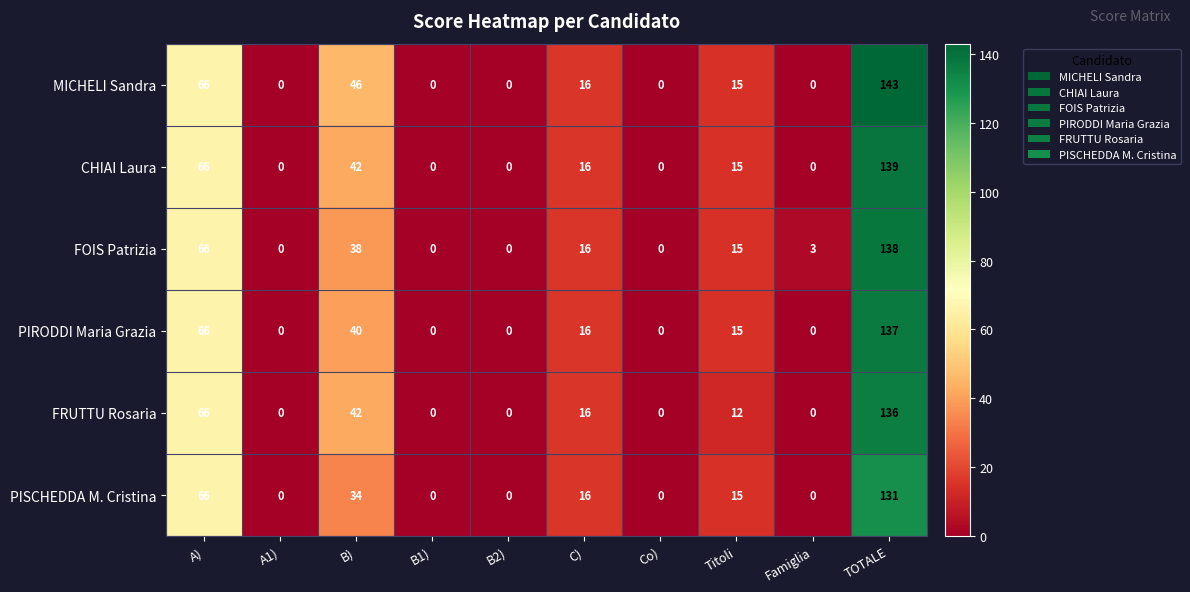

Is it true that FRUTTU Rosaria equals 29 at B)?

False